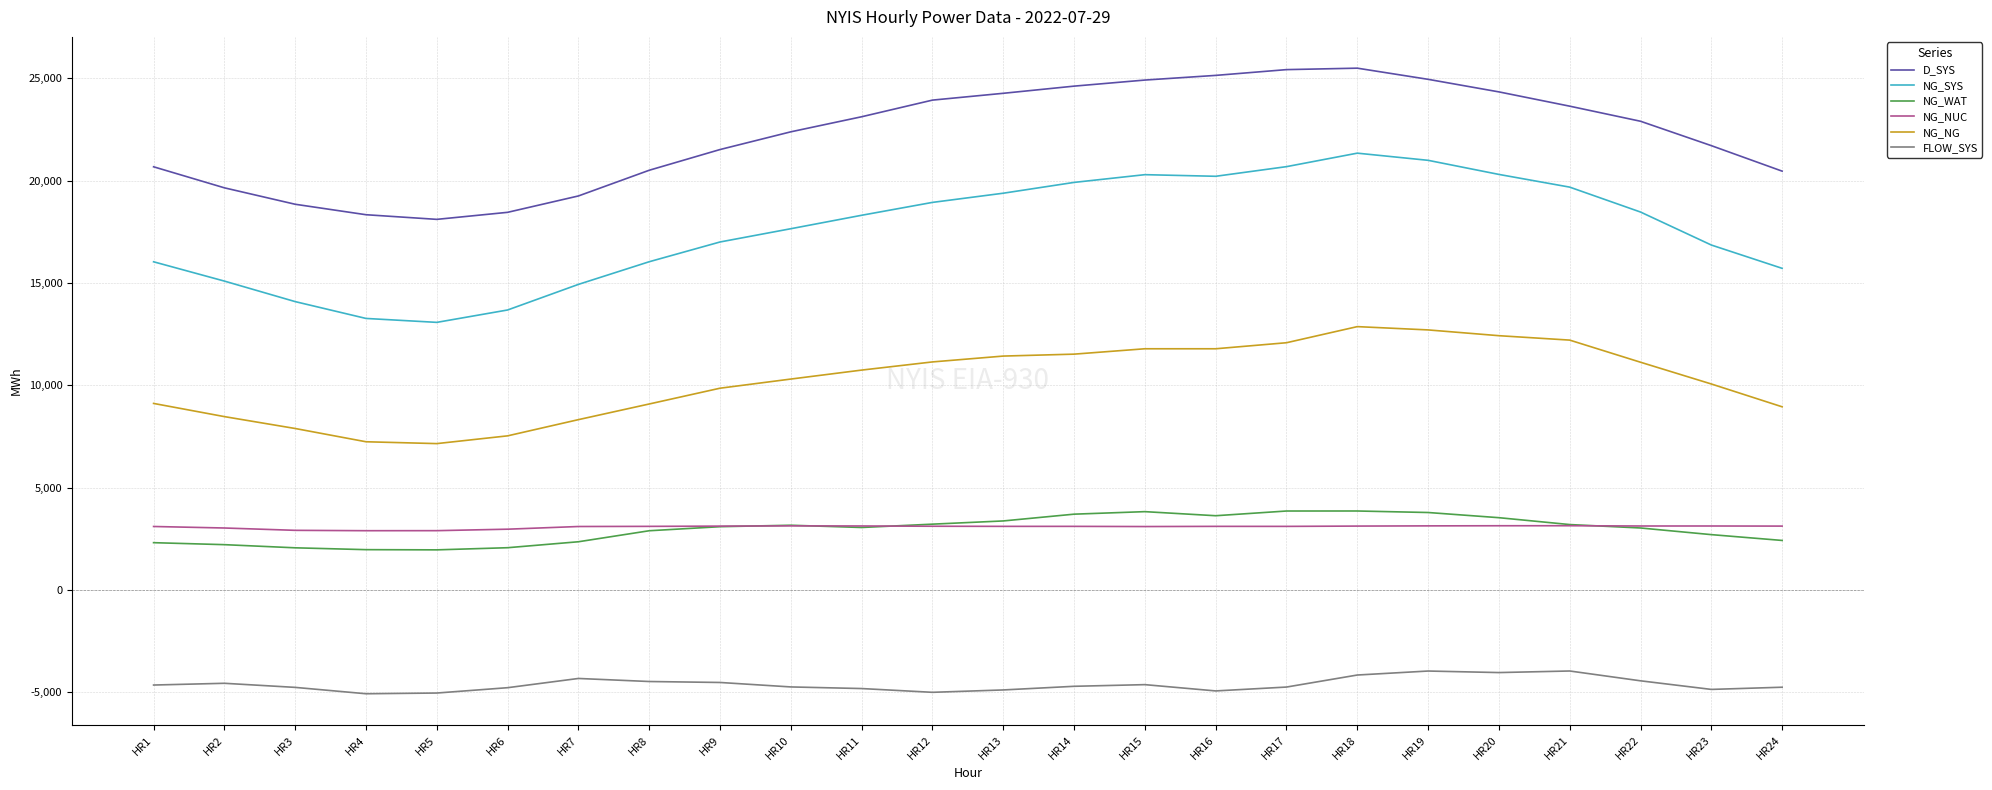

True or false: NG_WAT has a value of 3095 at HR9.

True